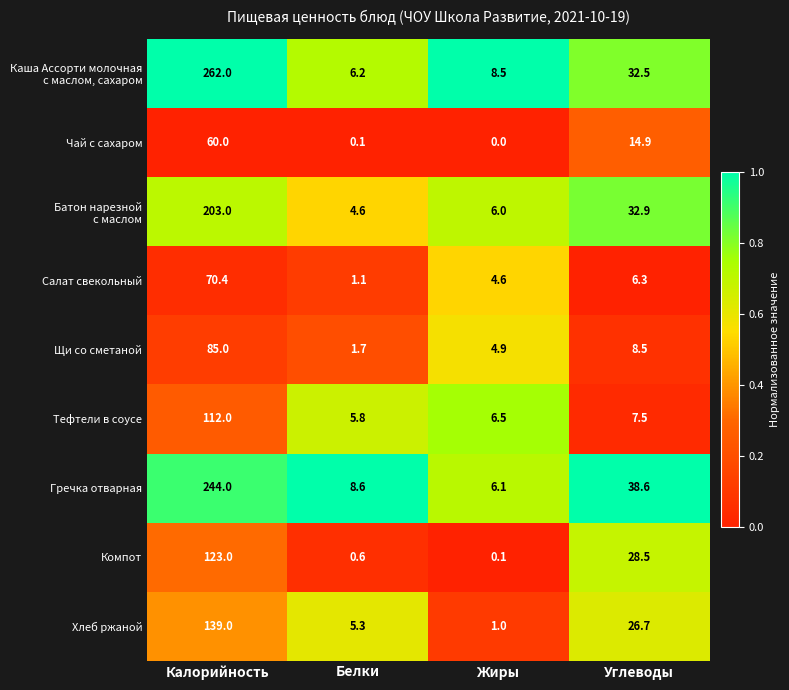

What is the difference between the maximum and minimum values in the Компот series?

122.9